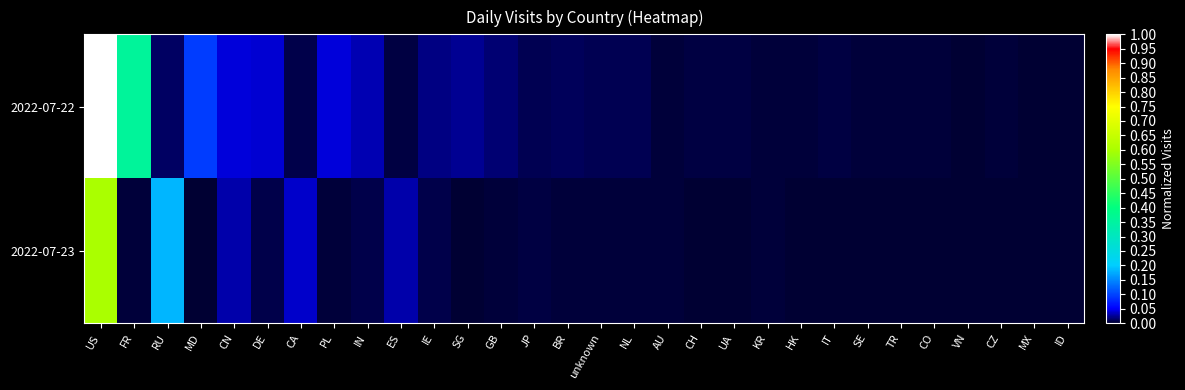

Reading left to right, extract all data points from this chart.

2022-07-22: US=1.0	FR=0.4	RU=0.0	MD=0.1	CN=0.0	DE=0.0	CA=0.0	PL=0.0	IN=0.0	ES=0.0	IE=0.0	SG=0.0	GB=0.0	JP=0.0	BR=0.0	unknown=0.0	NL=0.0	AU=0.0	CH=0.0	UA=0.0	KR=0.0	HK=0.0	IT=0.0	SE=0.0	TR=0.0	CO=0.0	VN=0.0	CZ=0.0	MX=0.0	ID=0.0
2022-07-23: US=0.6	FR=0.0	RU=0.2	MD=0.0	CN=0.0	DE=0.0	CA=0.0	PL=0.0	IN=0.0	ES=0.0	IE=0.0	SG=0.0	GB=0.0	JP=0.0	BR=0.0	unknown=0.0	NL=0.0	AU=0.0	CH=0.0	UA=0.0	KR=0.0	HK=0.0	IT=0.0	SE=0.0	TR=0.0	CO=0.0	VN=0.0	CZ=0.0	MX=0.0	ID=0.0